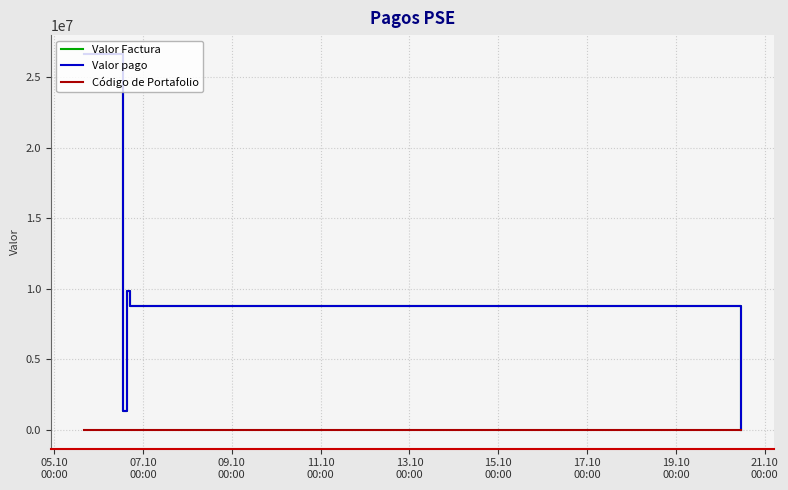

Does the chart have visible grid lines?

Yes